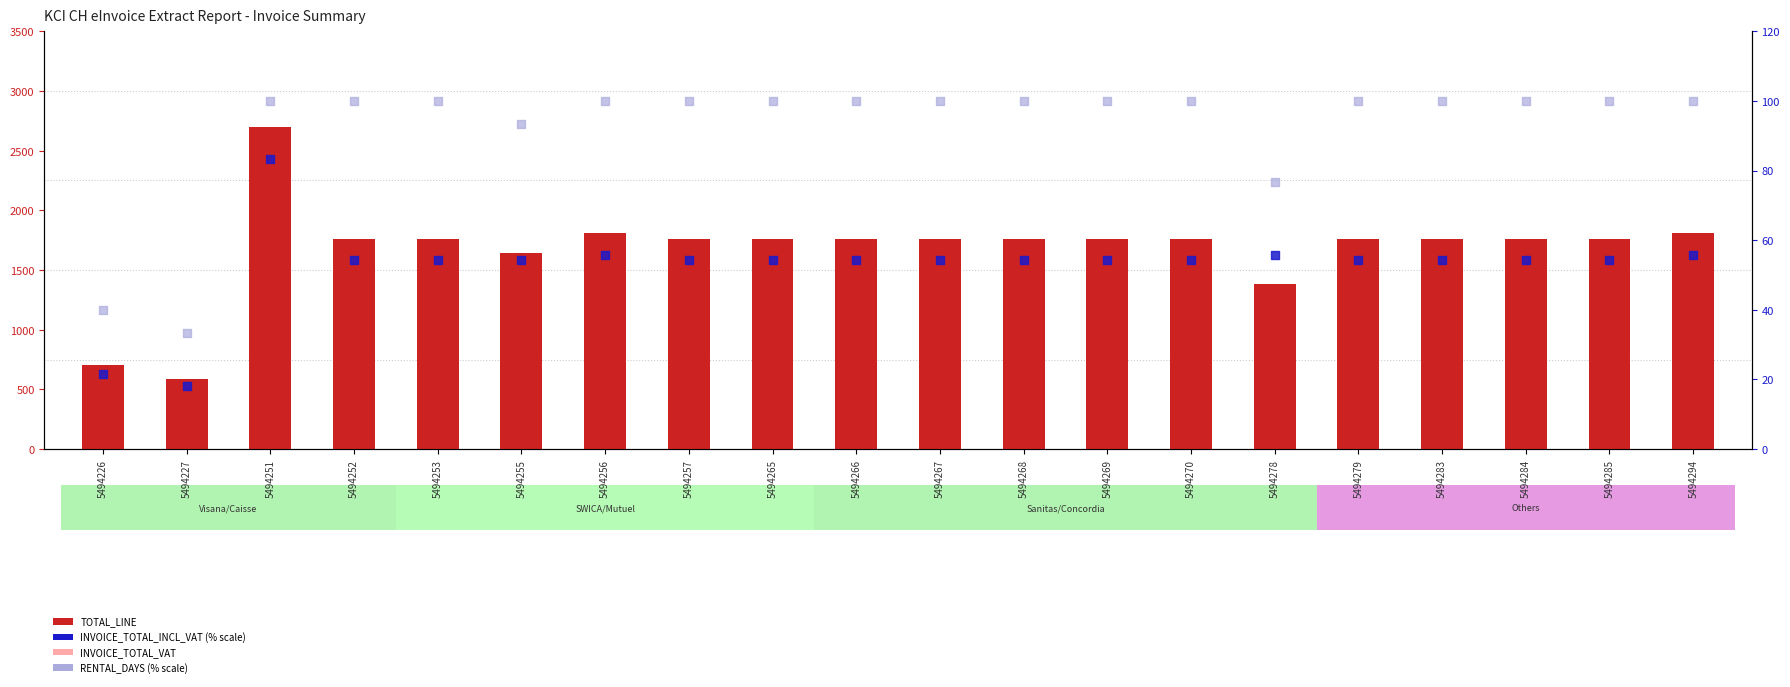

What are all the series names shown in the legend?

TOTAL_LINE, INVOICE_TOTAL_VAT, INVOICE_TOTAL_INCL_VAT (% scale), RENTAL_DAYS (% scale)